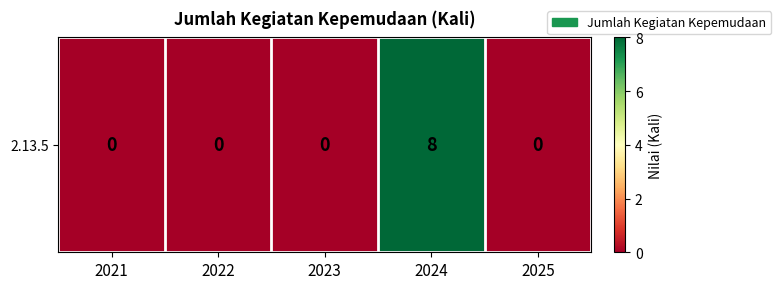

What is the change in value from 2024 to 2025?

-8